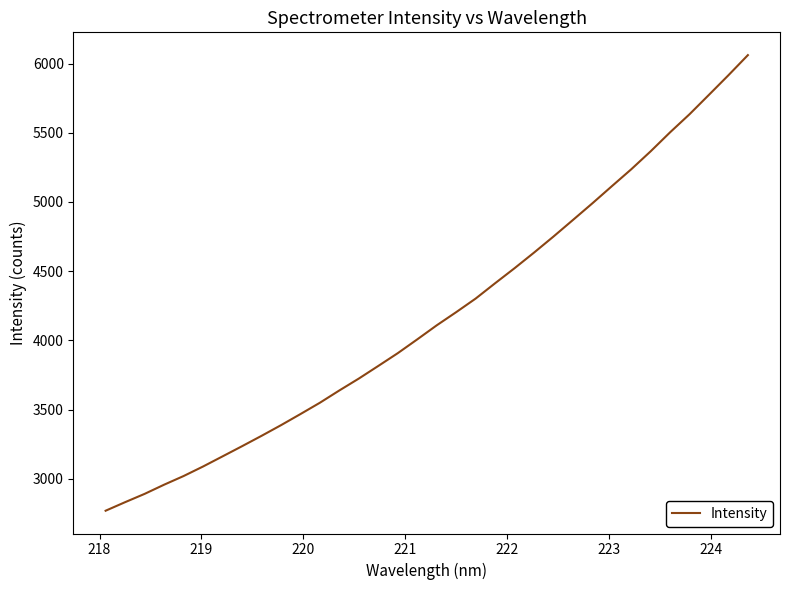

What is the maximum value shown in the chart?

6060.9